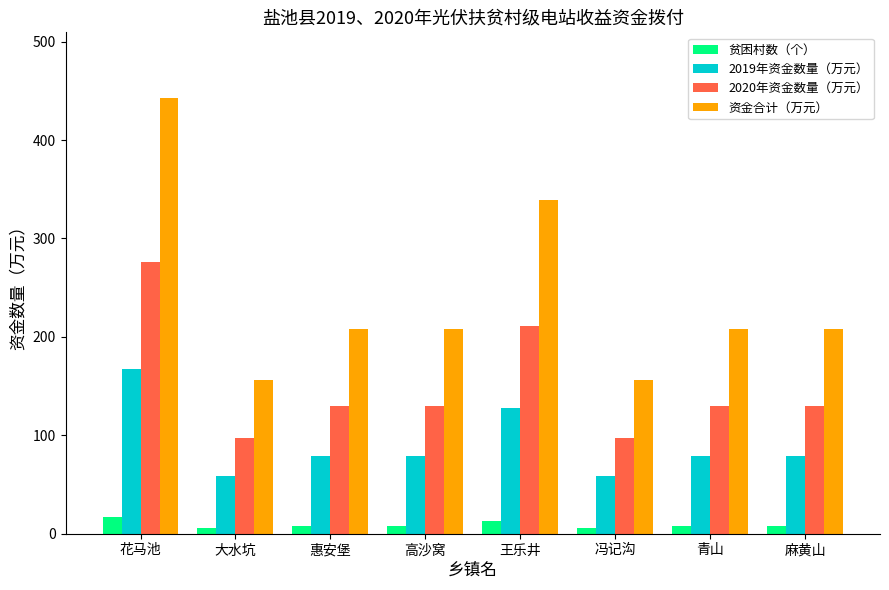

At which label does 资金合计（万元） reach its peak?

花马池